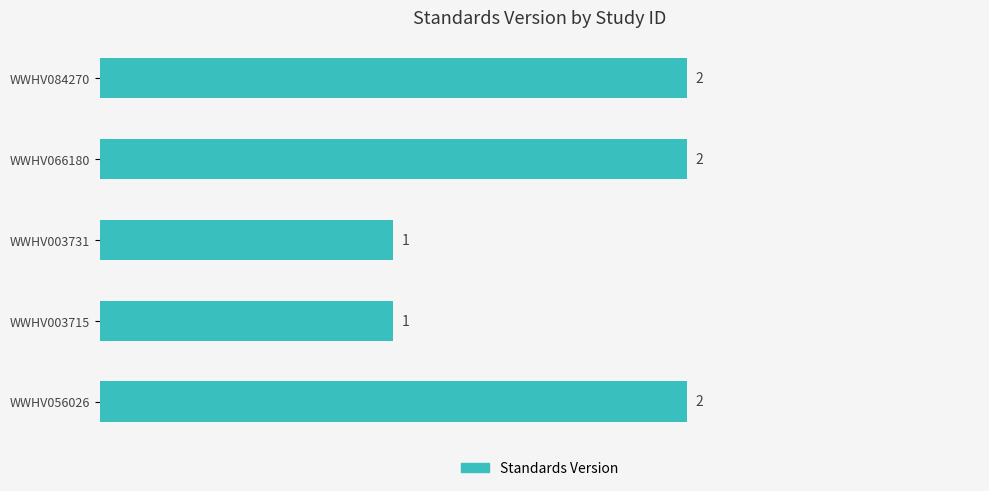

How many values are between 1 and 2?

5